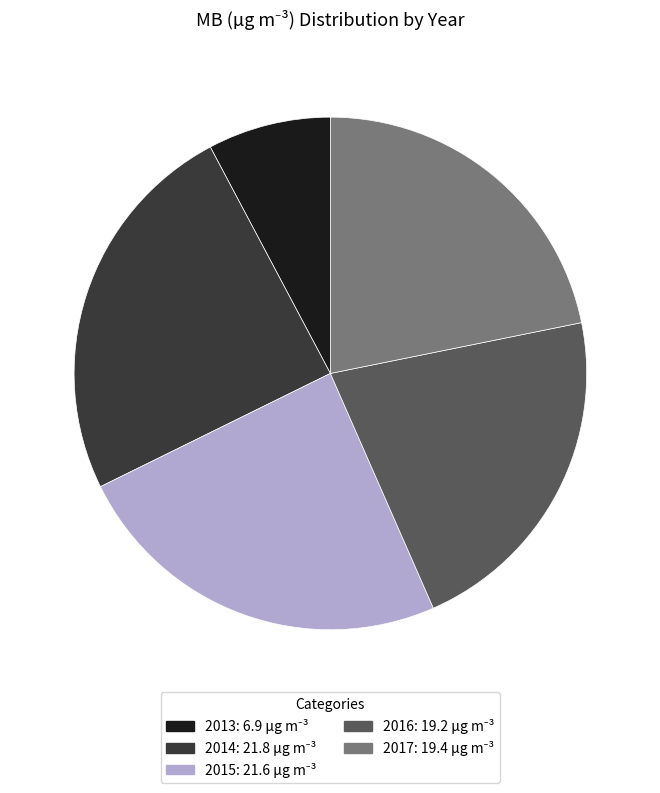

Approximately how many times larger is the value at 2017 compared to 2014?

0.9